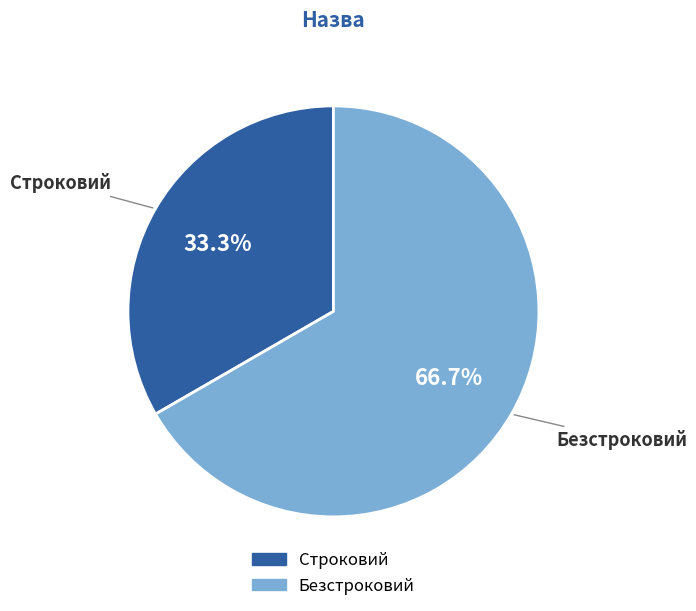

Do Строковий and Безстроковий together represent more than half of the pie?

Yes